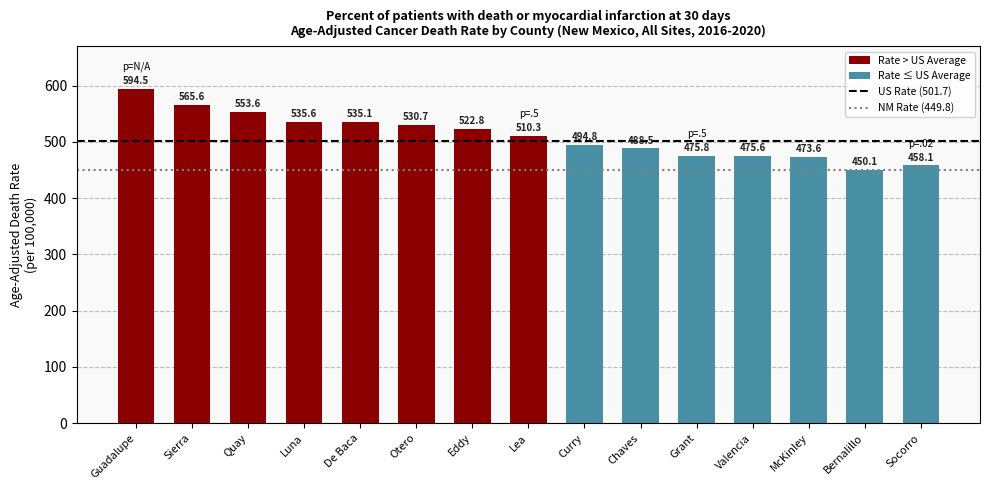

How many bars are there in total?

15